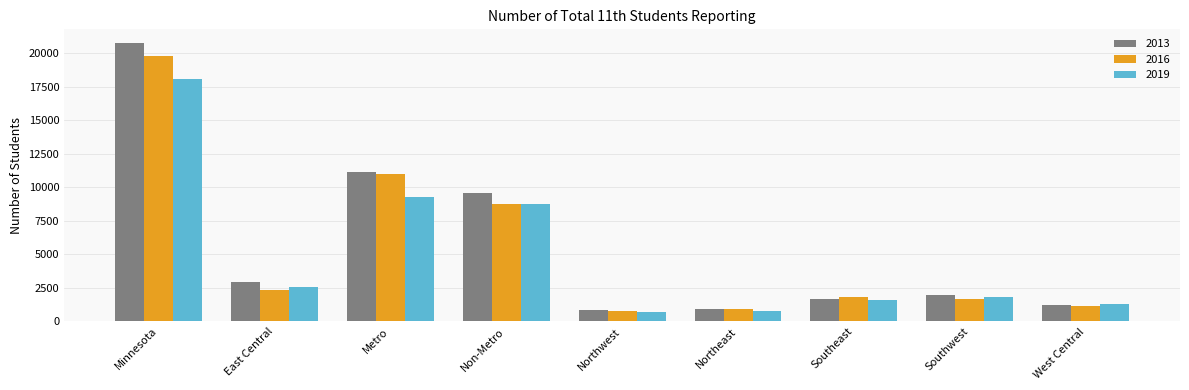

What position from the right is Metro?

7